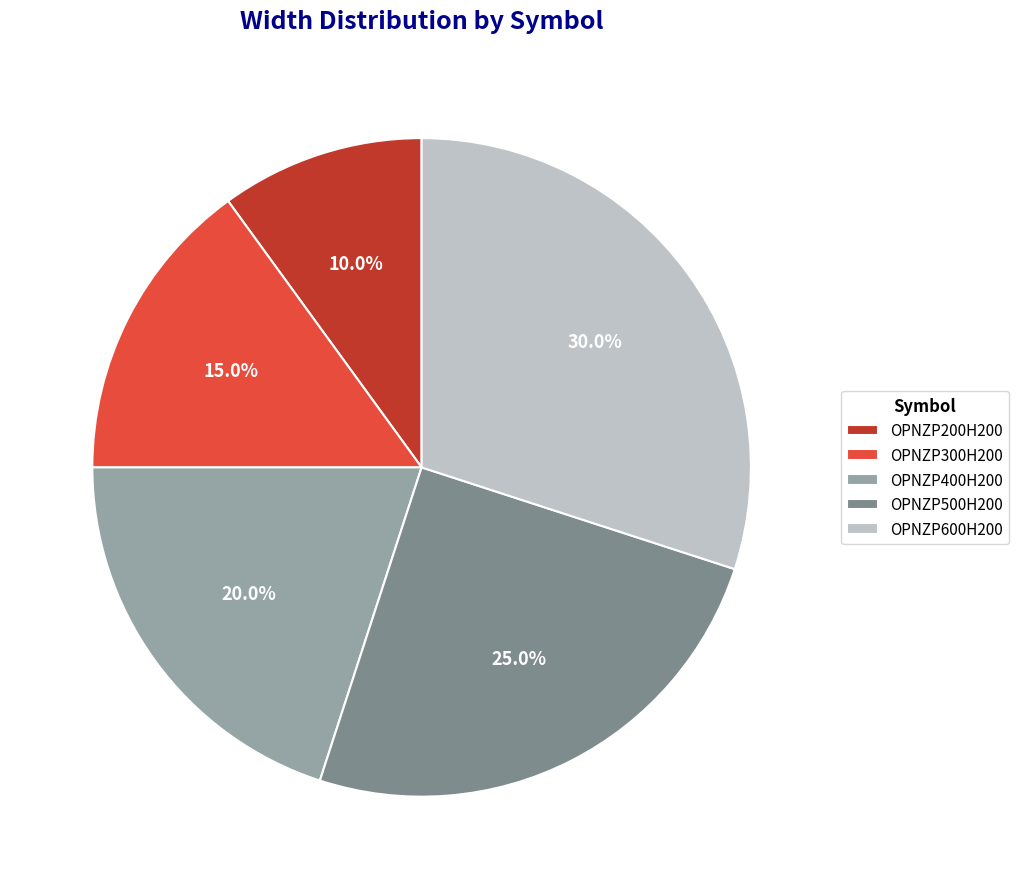

Approximately how many times larger is the value at OPNZP200H200 compared to OPNZP600H200?

0.3